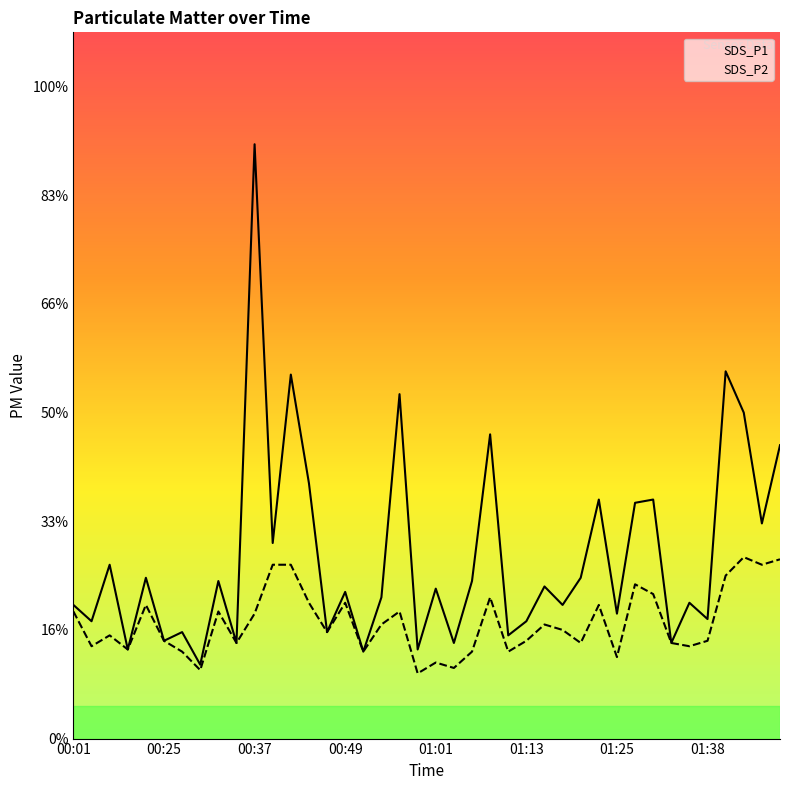

At which category does SDS_P2 reach its first local peak?

00:06